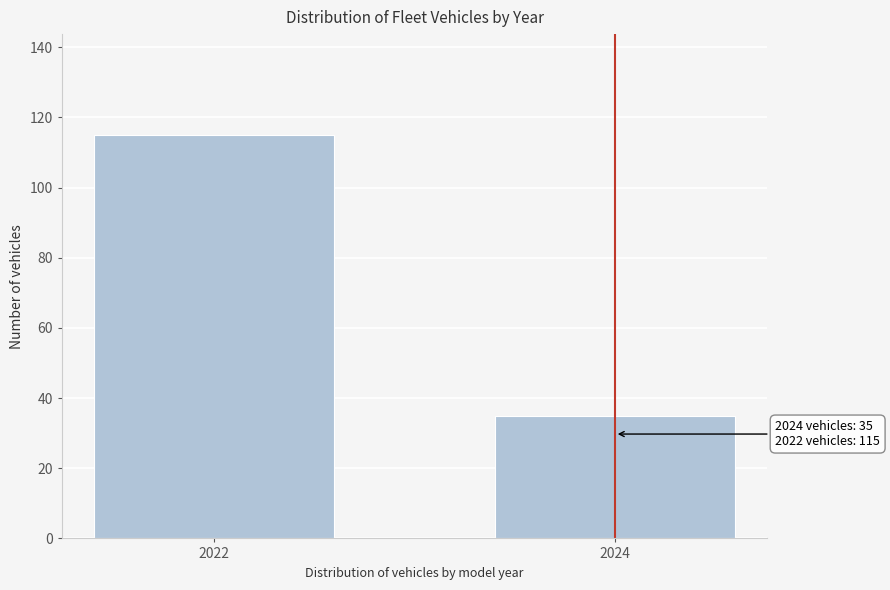

Reading right to left, transcribe all the data shown in this chart.

2024=35	2022=115